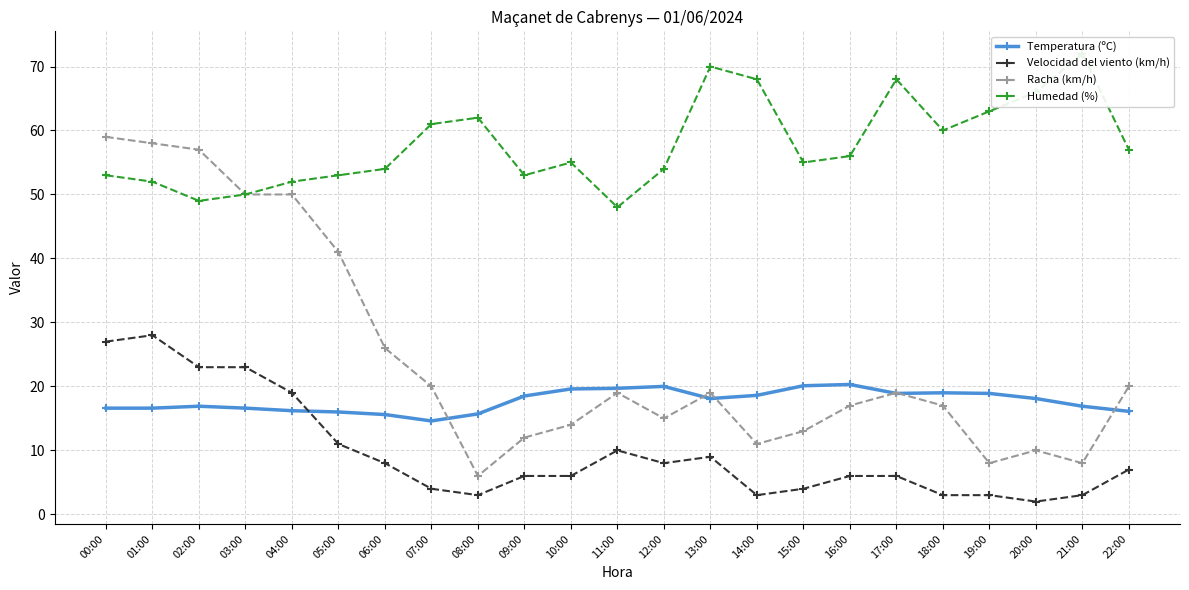

What is the sum of the Velocidad del viento (km/h) values at 18:00 and 19:00?

6.0